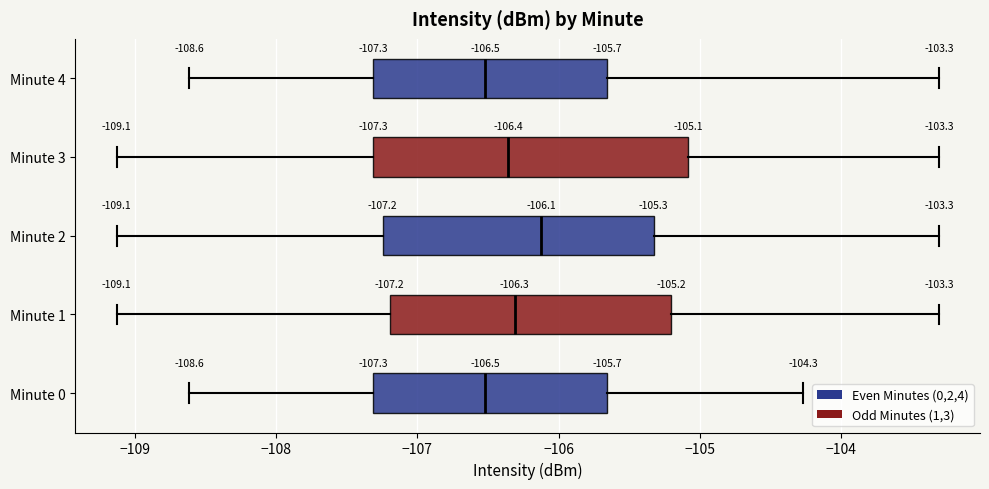

Comparing the boxes themselves (not the whiskers), which one is the widest?

Minute 3